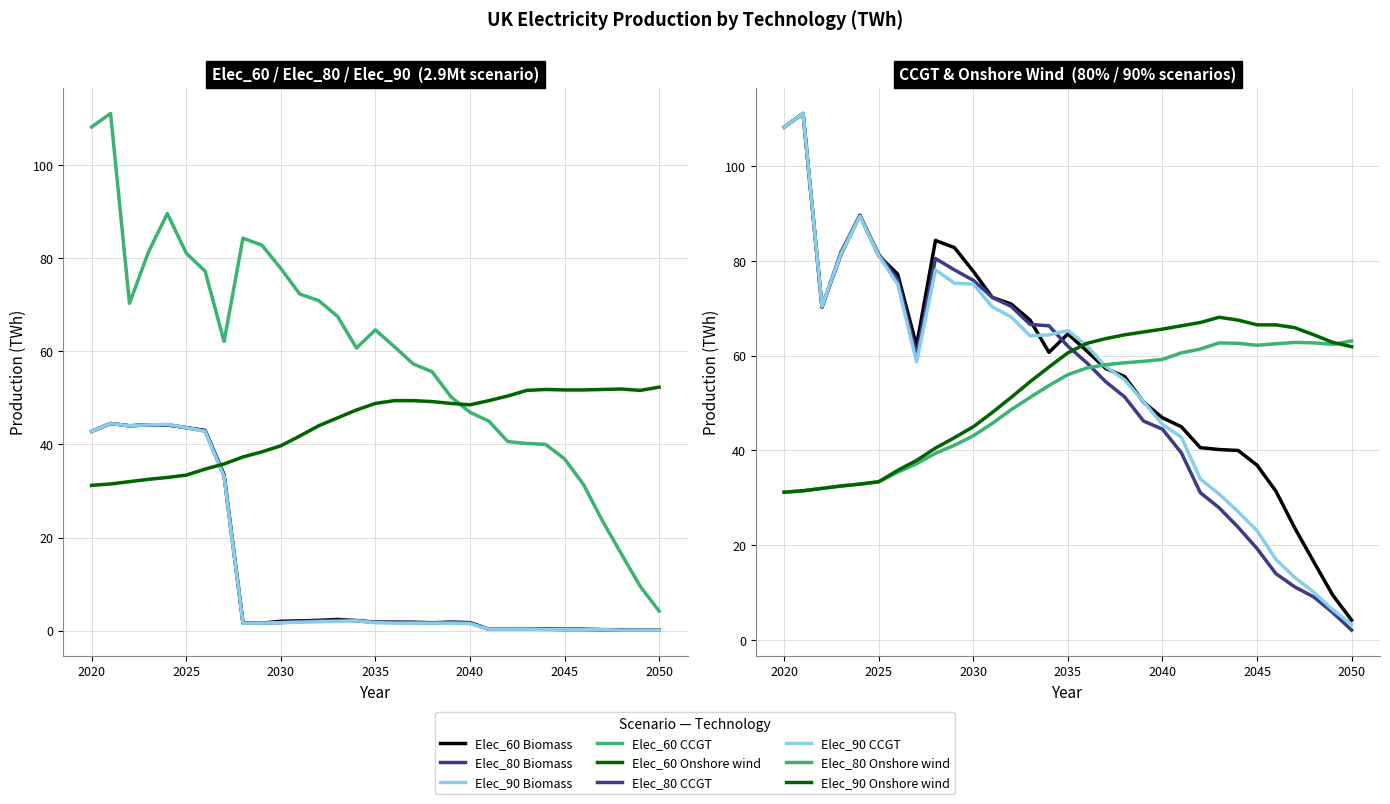

At which category does Elec_60 CCGT reach its first local peak?

2021